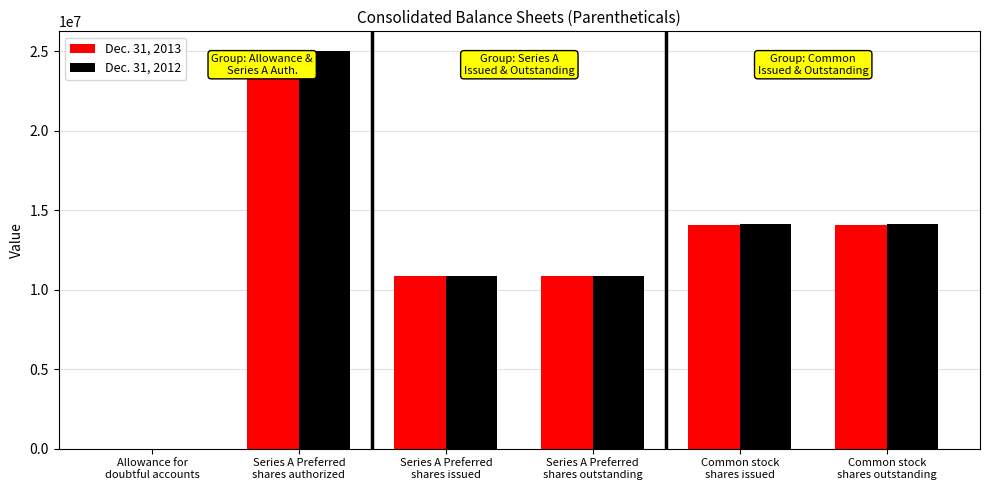

The value of Dec. 31, 2013 at Series A Preferred
shares issued is 18966862. True or false?

False